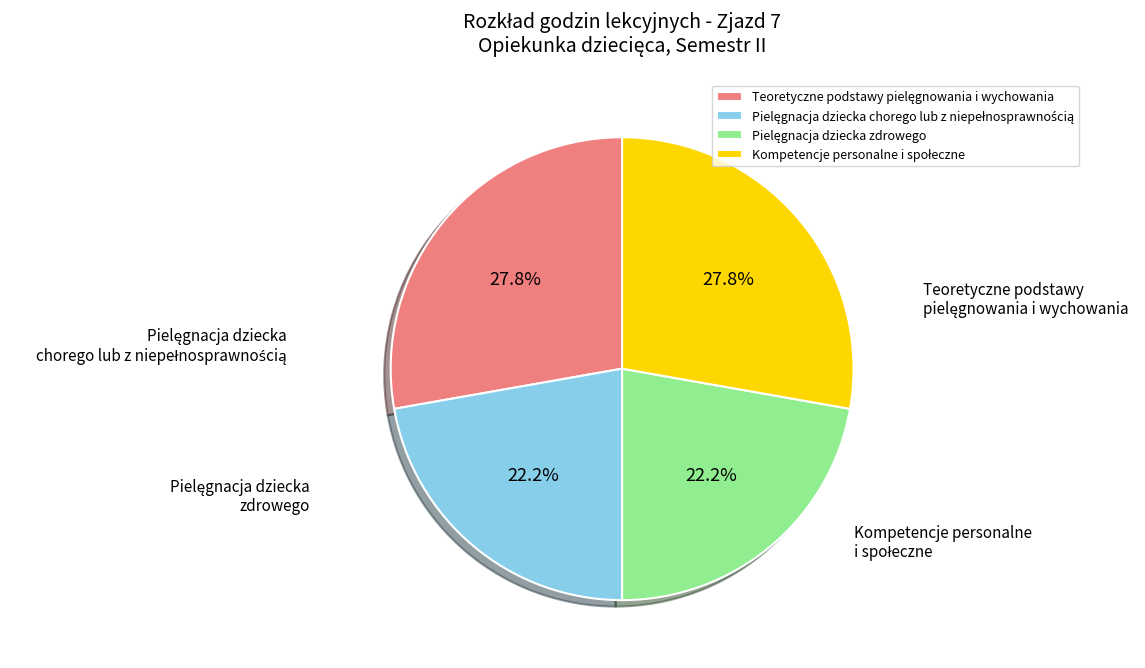

Does any single category account for the majority?

No